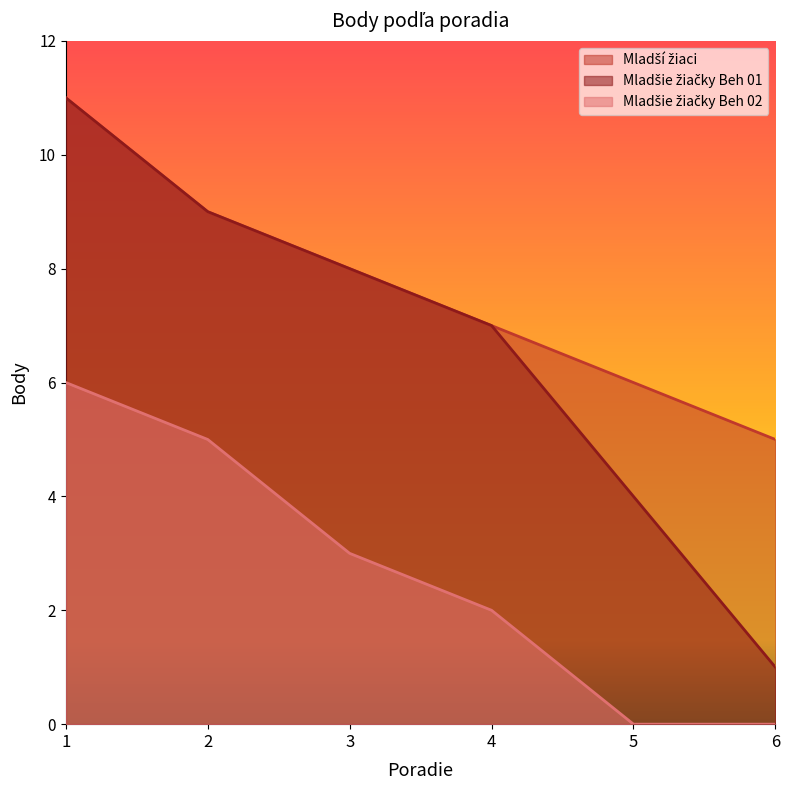

What is the value of the Mladšie žiačky Beh 01 point at the 1st from the left?

11